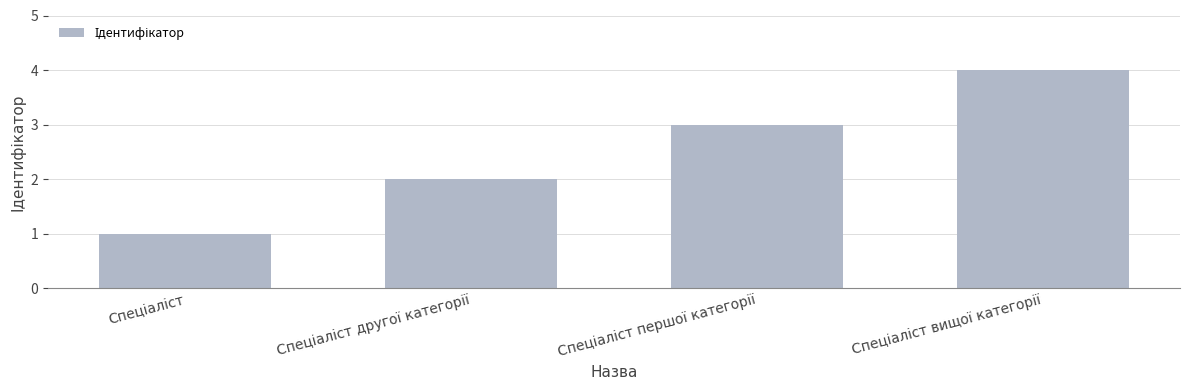

What is the difference between the maximum and minimum values?

3